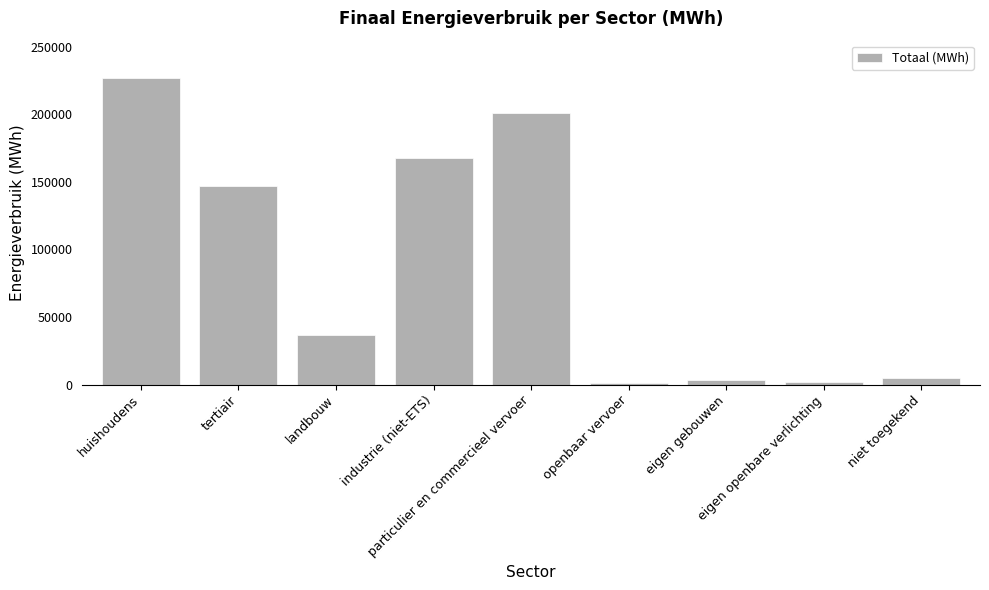

What is the label of the 9th bar from the left?

niet toegekend